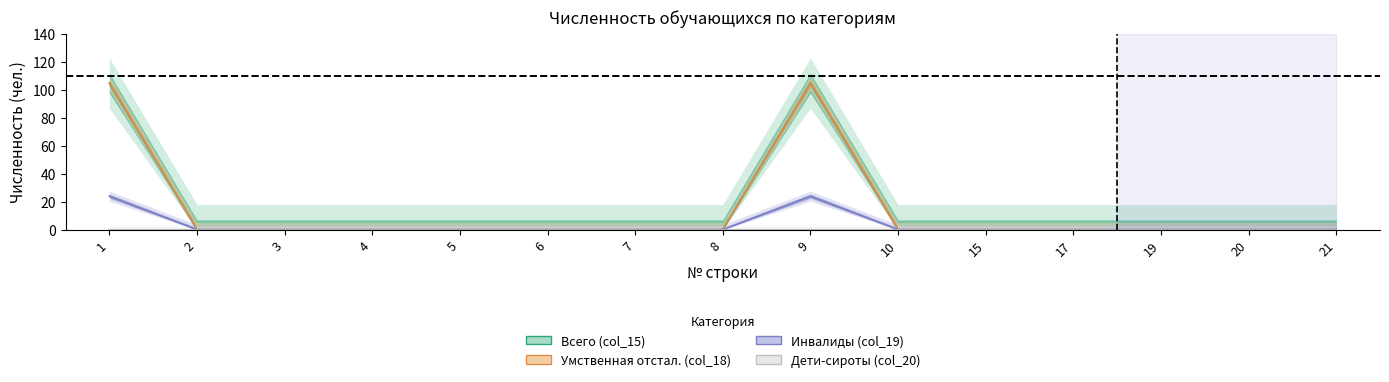

Where is the first local maximum for Умственная отстал. (col_18)?

9